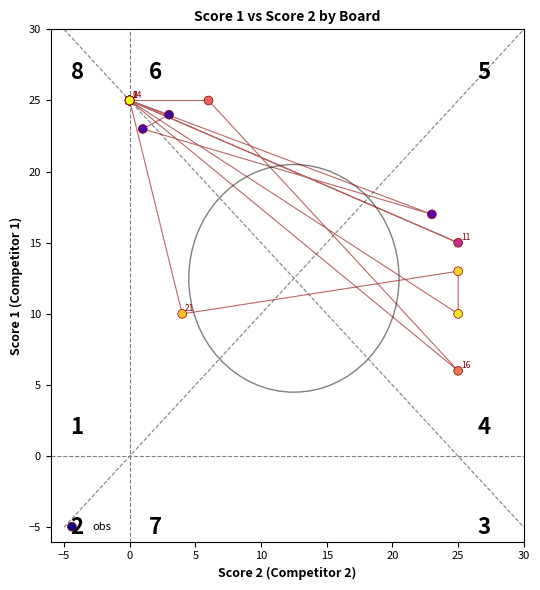

What Y value in the scatter plot is closest to 15?

15